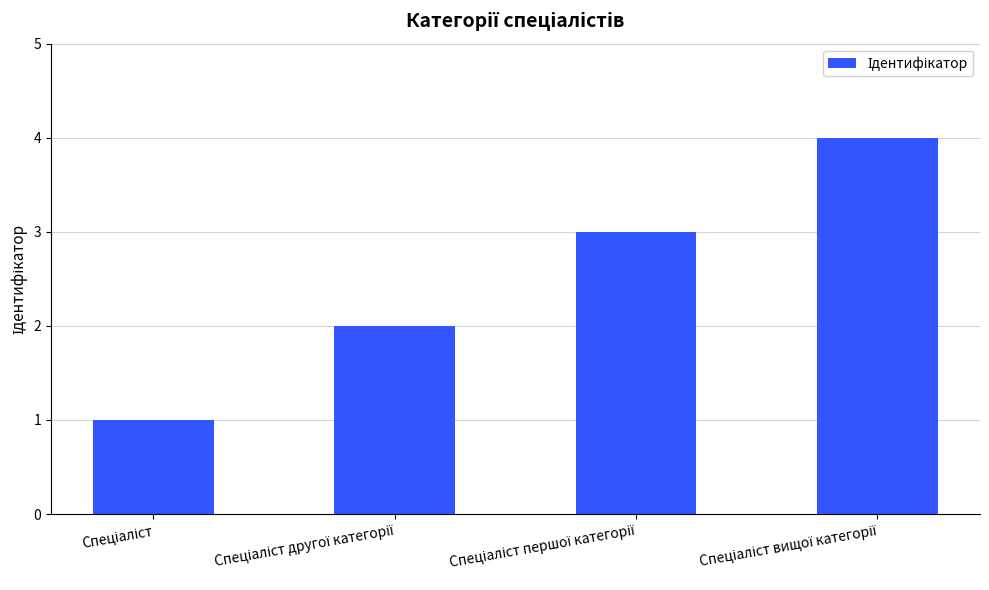

What is the greatest value displayed?

4